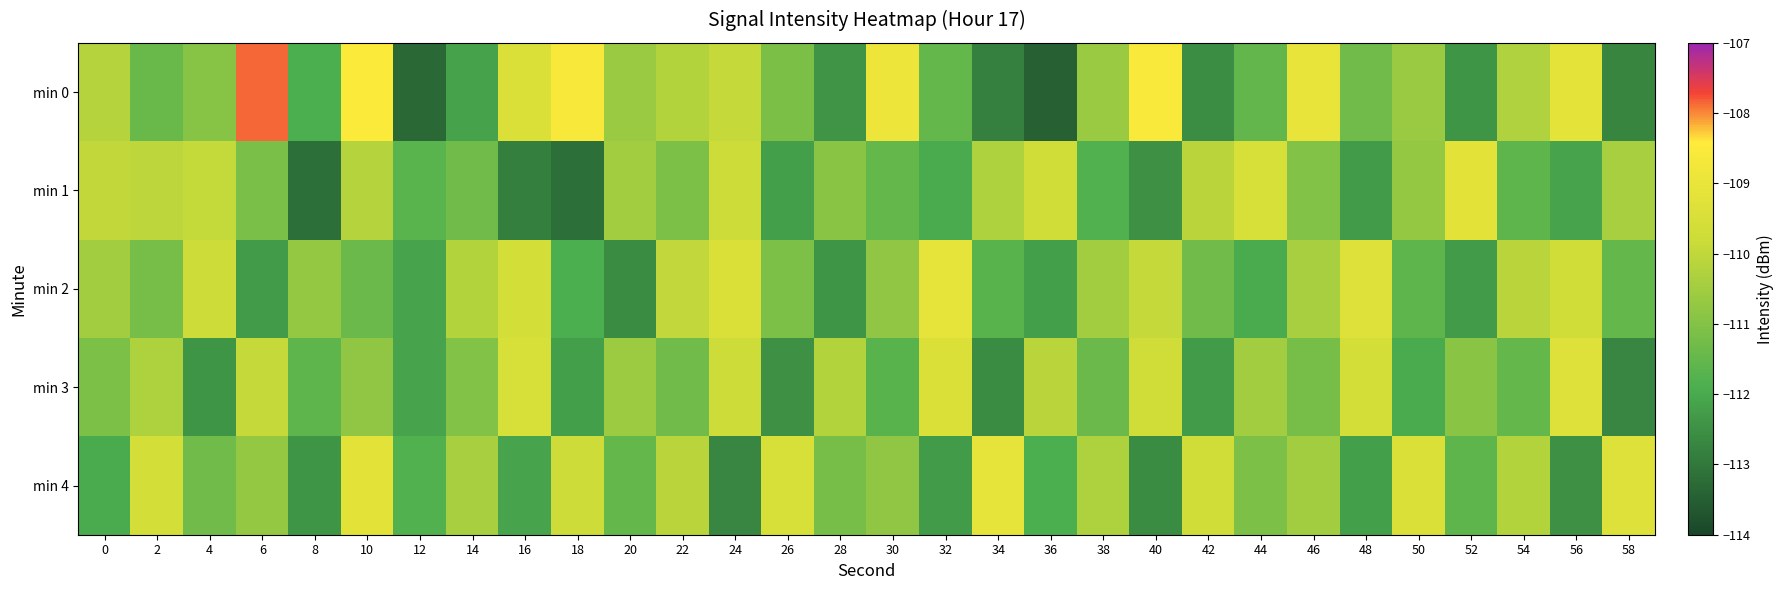

Rank the series at 28 from highest to lowest value.

min 3, min 1, min 4, min 2, min 0